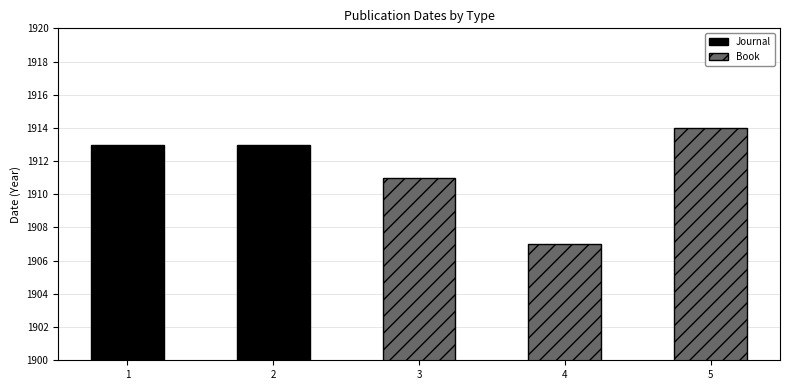

List the labels in order of Book value, smallest first.

4, 3, 5